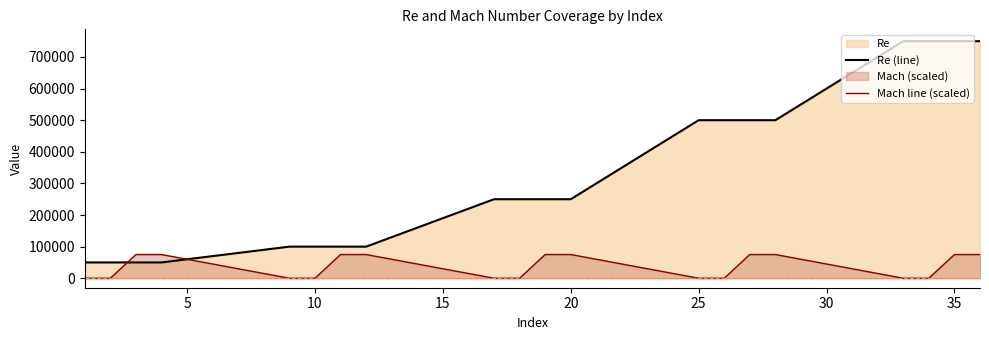

Reading right to left, what are all the values shown in this chart?

Re (line): 750000	750000	750000	750000	500000	500000	500000	500000	250000	250000	250000	250000	100000	100000	100000	100000	50000	50000	50000	50000
Mach line (scaled): 75000	75000	0	0	75000	75000	0	0	75000	75000	0	0	75000	75000	0	0	75000	75000	0	0